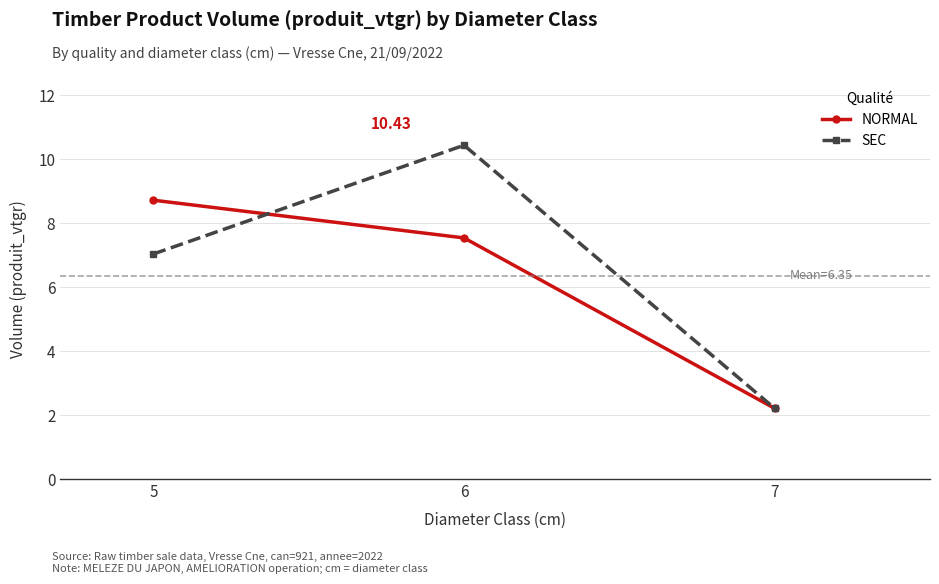

The NORMAL series shows 7.5 at 6. True or false?

True